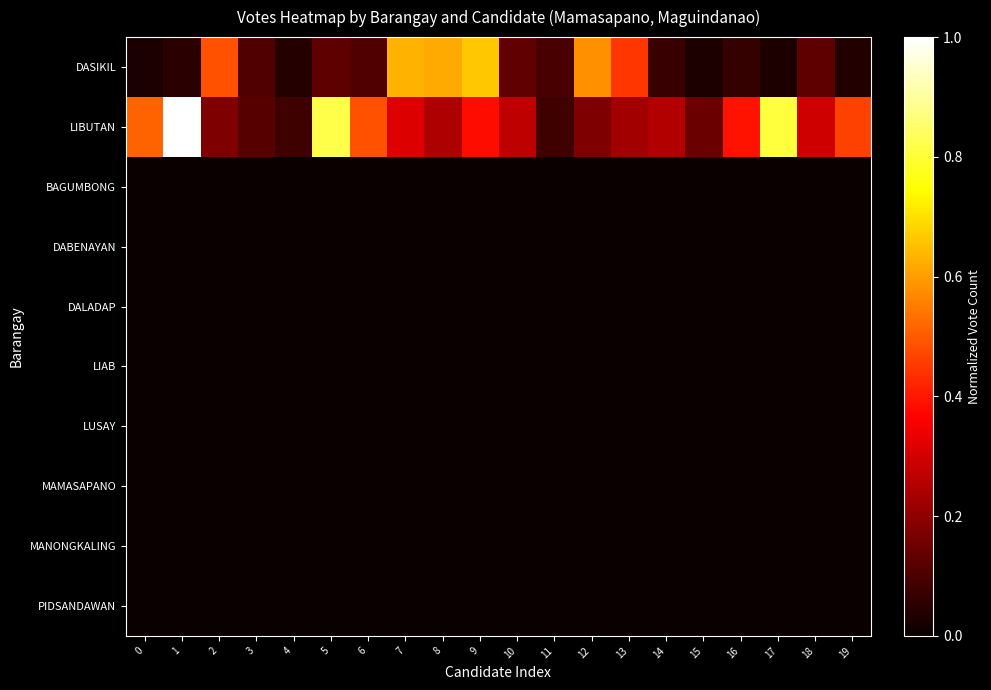

Which label corresponds to the largest value in the chart?

1